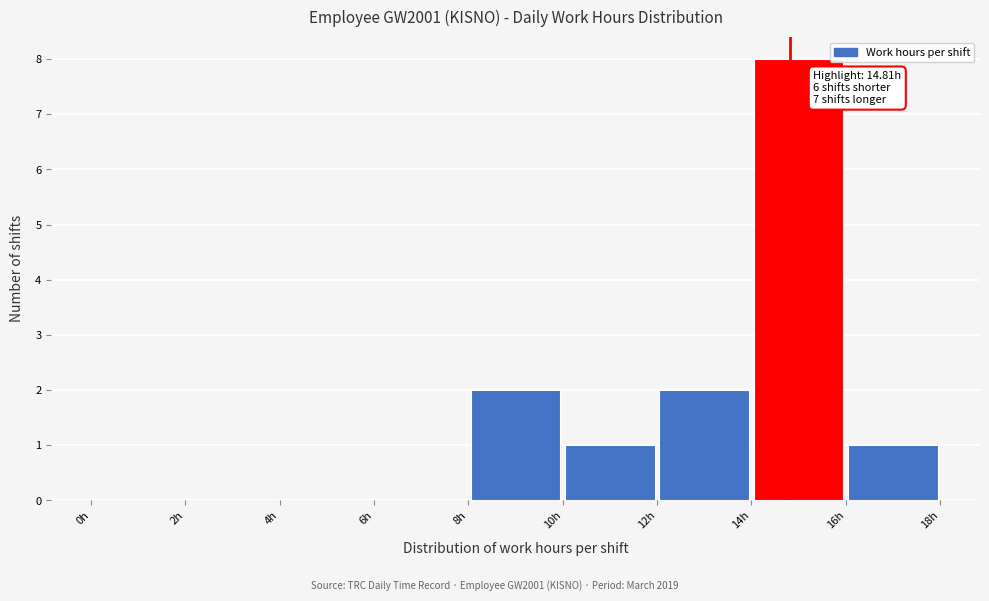

Which range on the x-axis has the tallest bar?

14 to 16